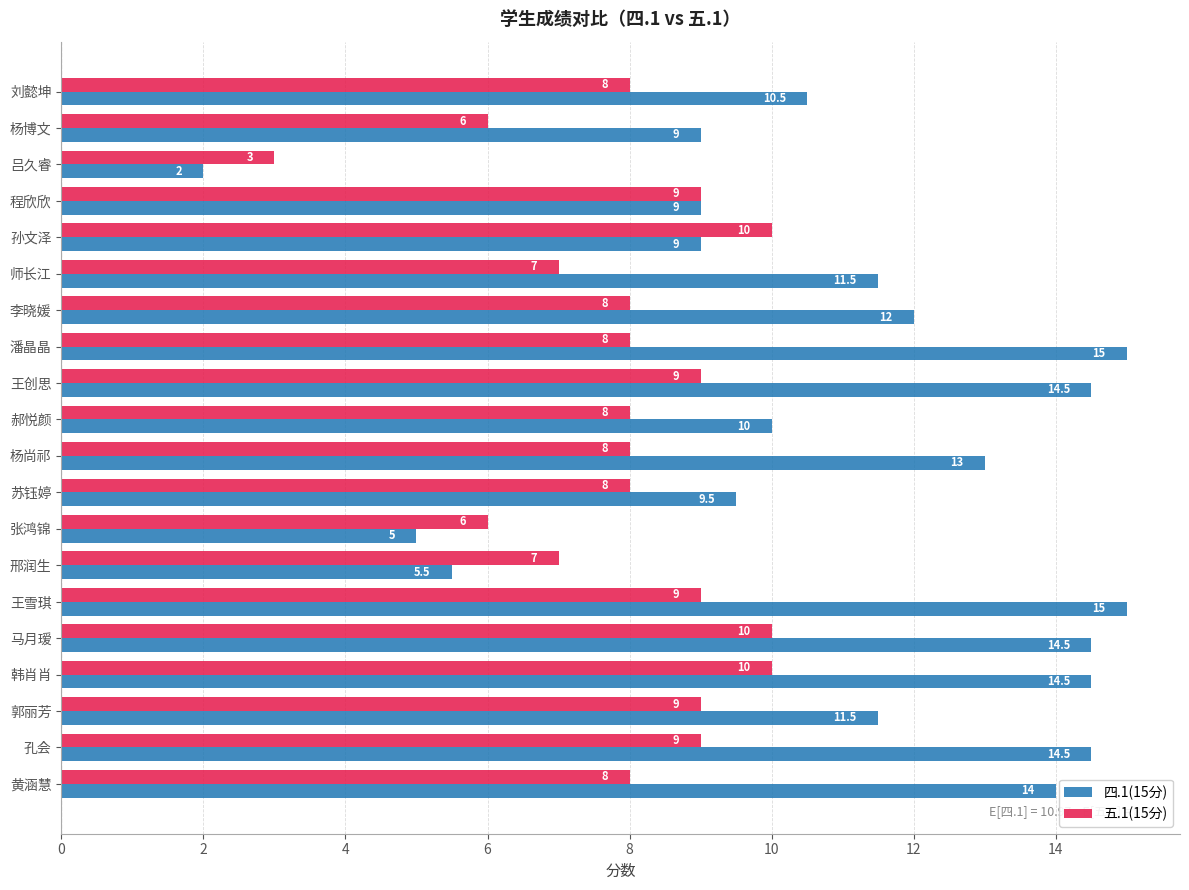

What value does the 五.1(15分) series have at 苏钰婷?

8.0